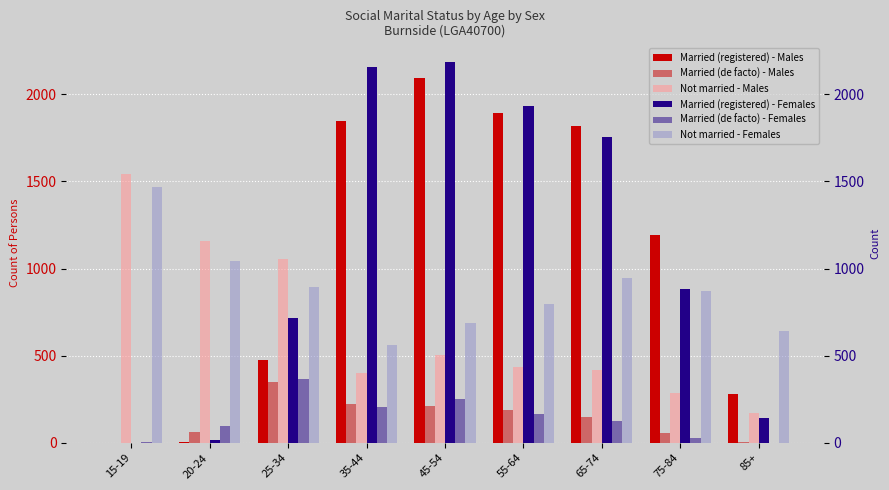

What is the value of the Married (de facto) - Males bar at the 4th from the left?

224